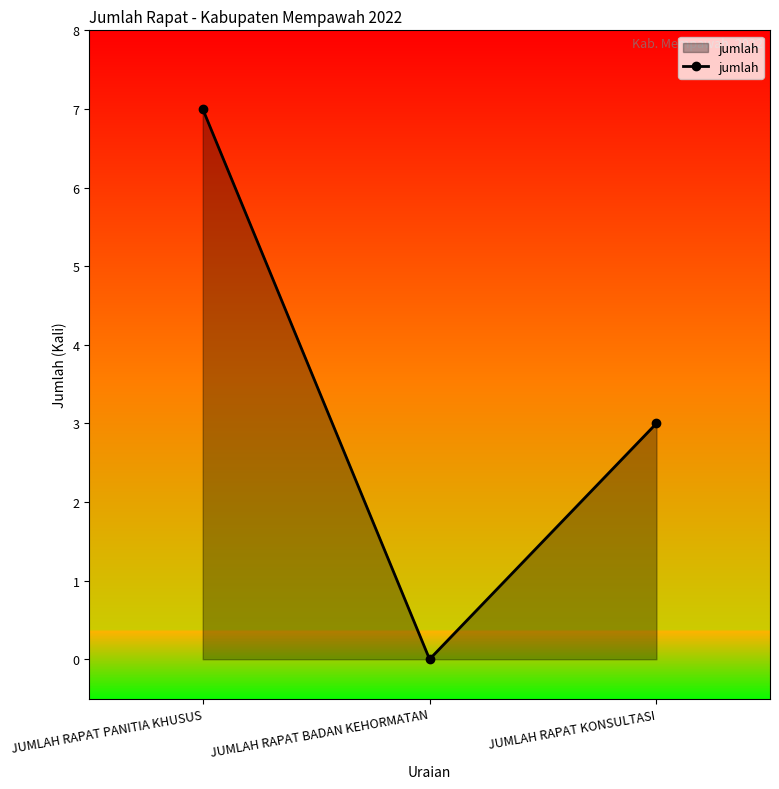

What is the value of the 1st point from the left?

7